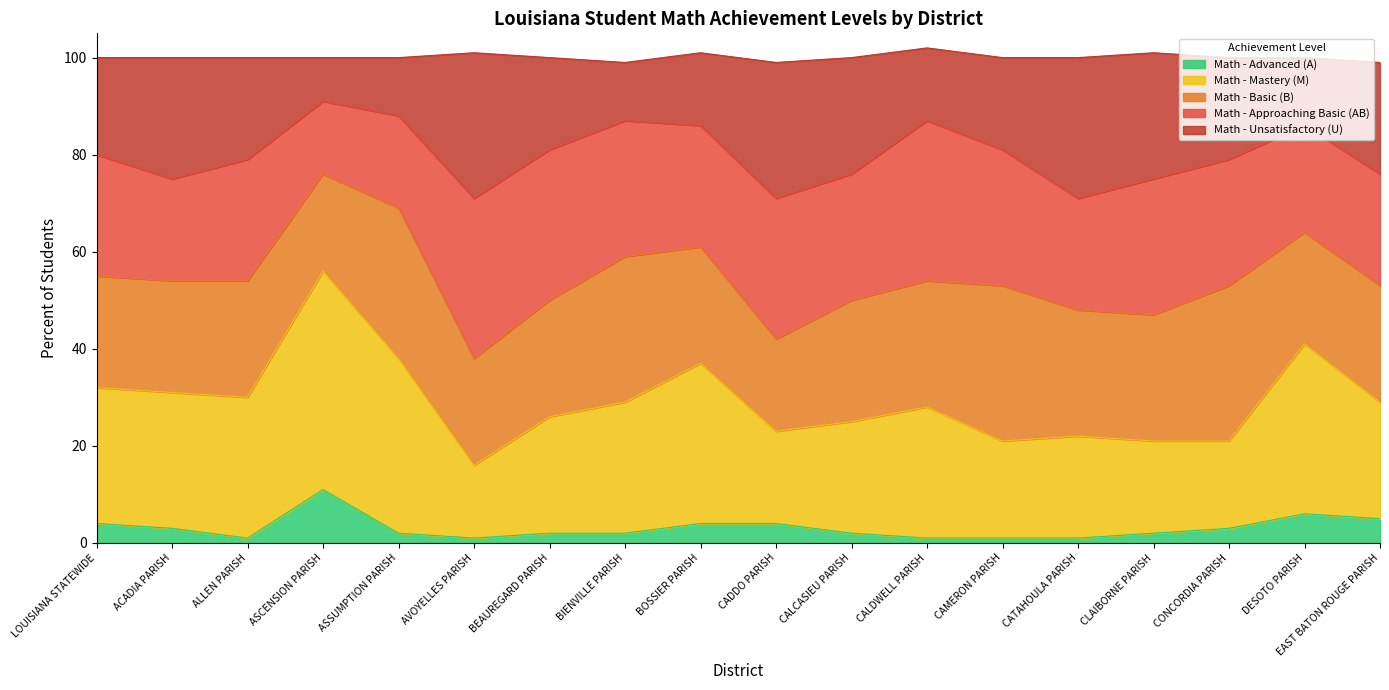

True or false: Math - Unsatisfactory (U) and Math - Advanced (A) intersect in this chart.

False